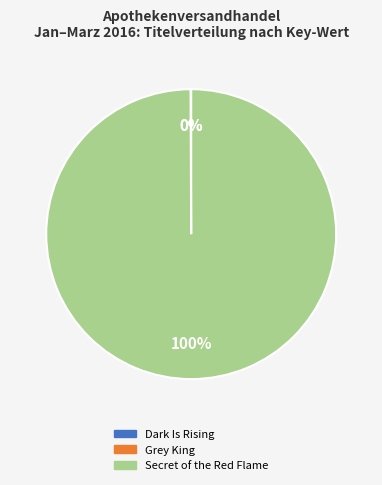

To the nearest percent, what is the average slice percentage?

33%